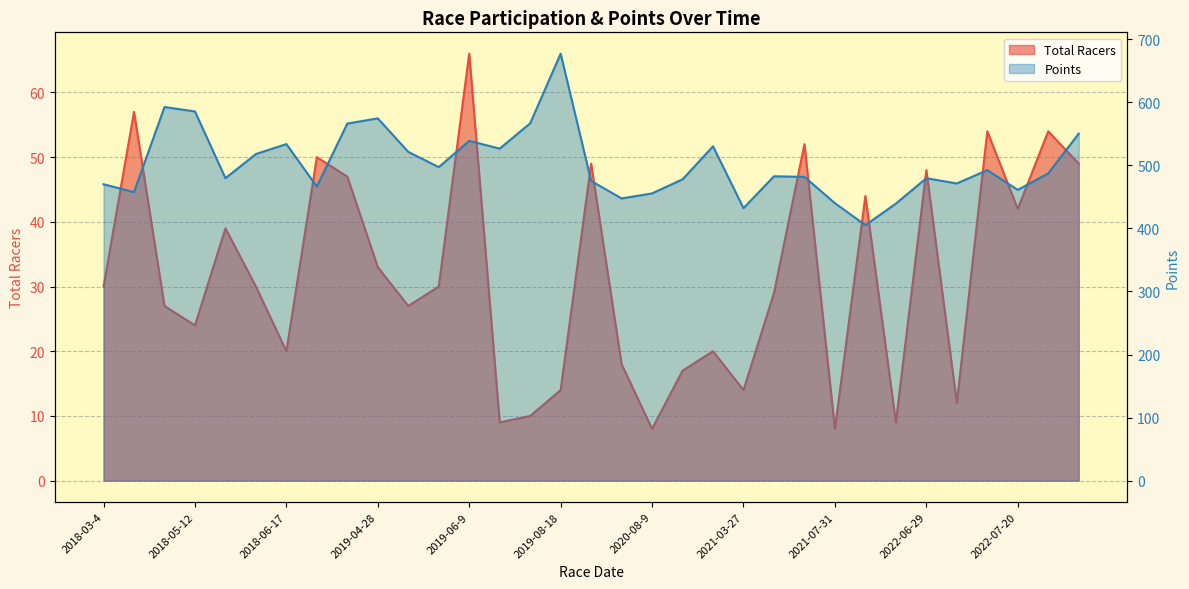

At which category is the sum across all series the highest?

2019-08-18